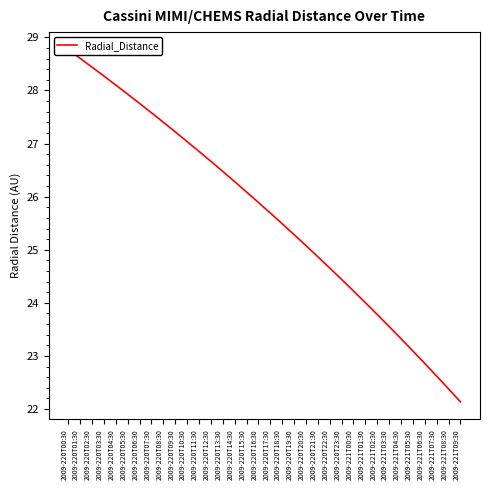

True or false: the data has more than 1 interior local peaks.

False